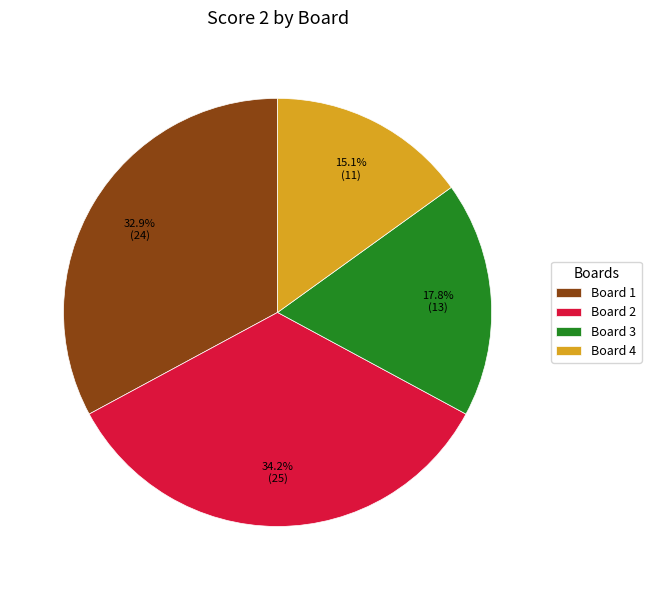

The Board 3 slice represents 18% of the pie. True or false?

True